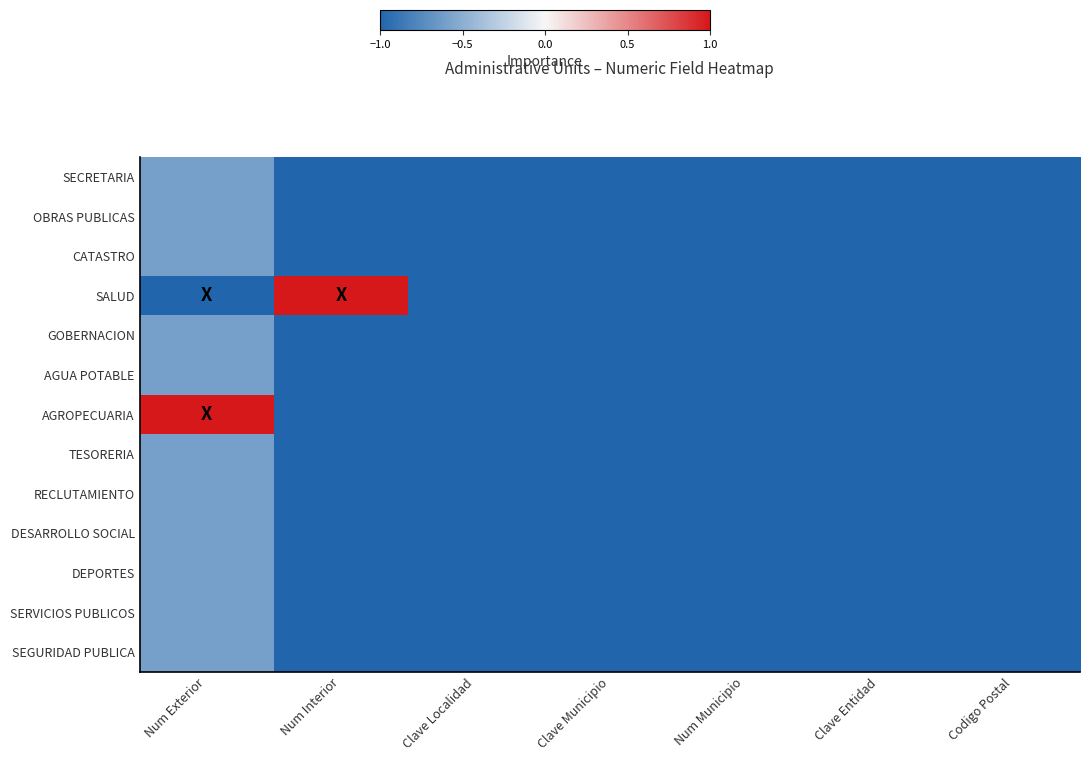

What is the spread (max minus min) of values at Num Exterior?

2.0